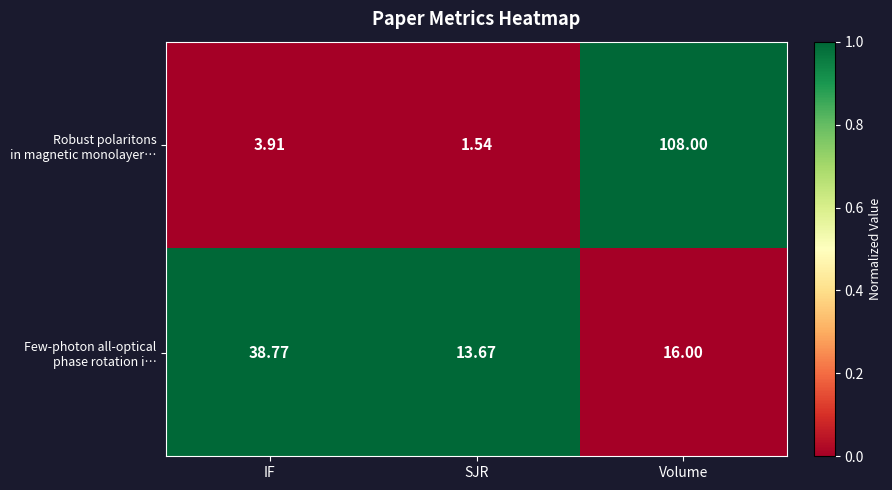

At which category does the chart reach its peak across all series?

Volume